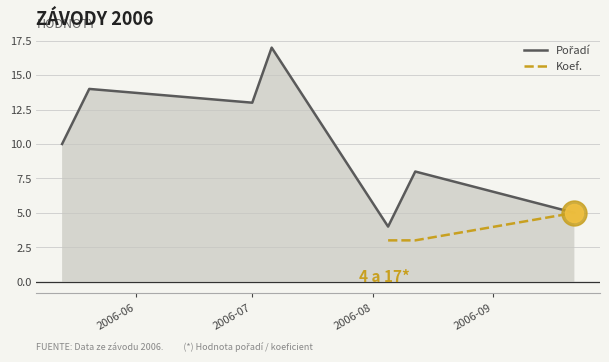

At which category does the data reach its first local peak?

2006-05-20